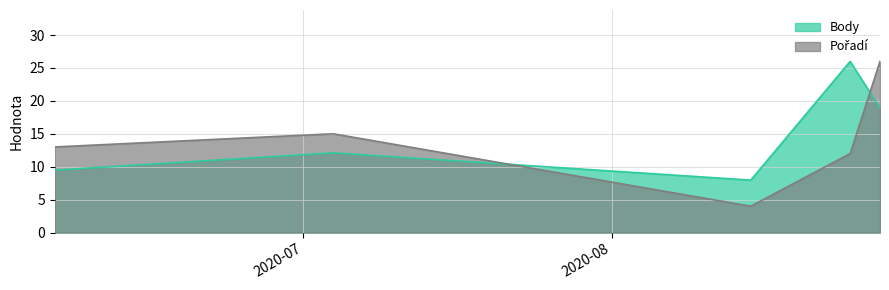

How many lines are shown in the chart?

2